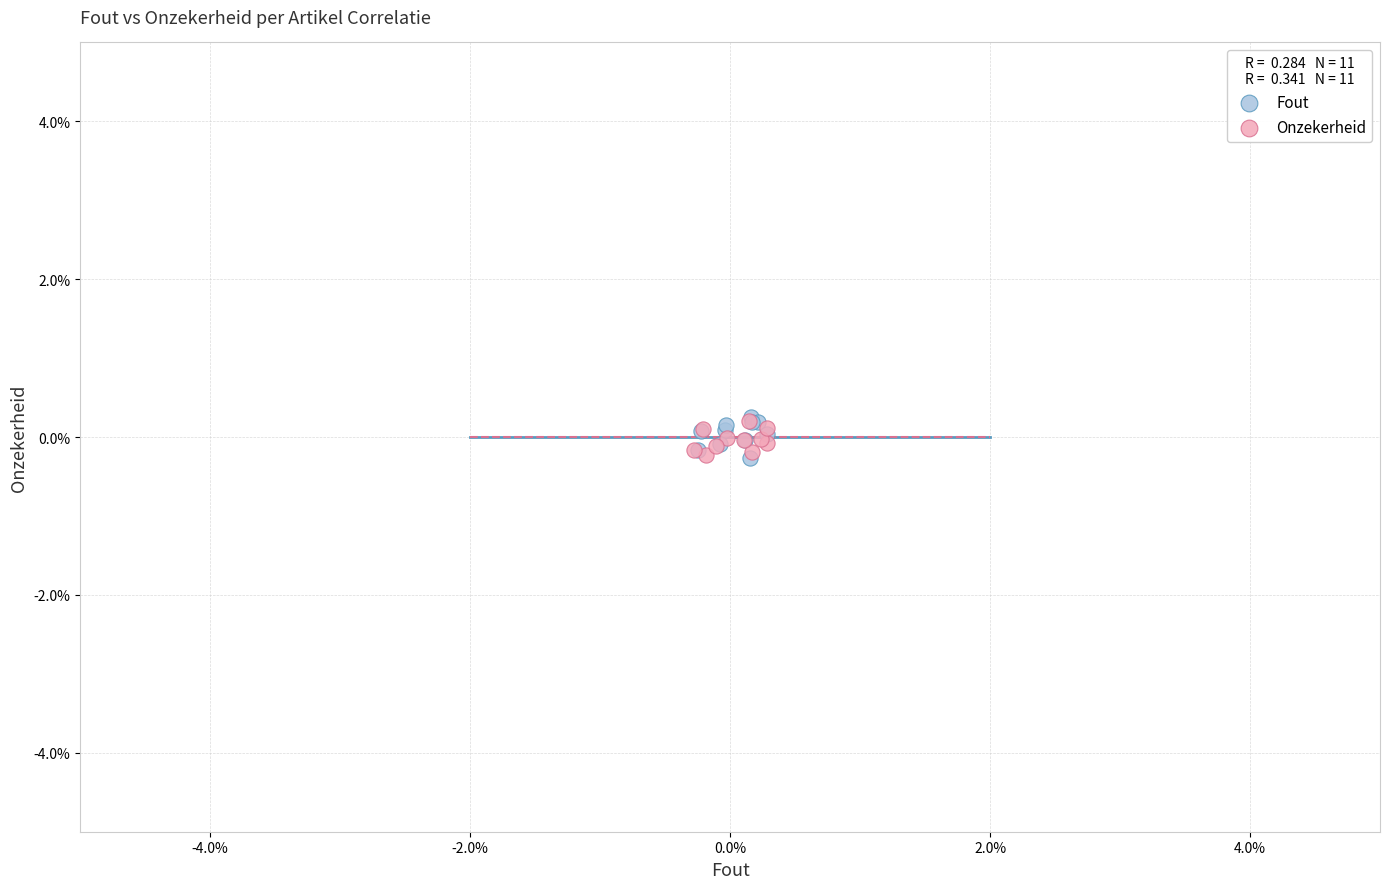

What are all the series names shown in the legend?

Fout, Onzekerheid